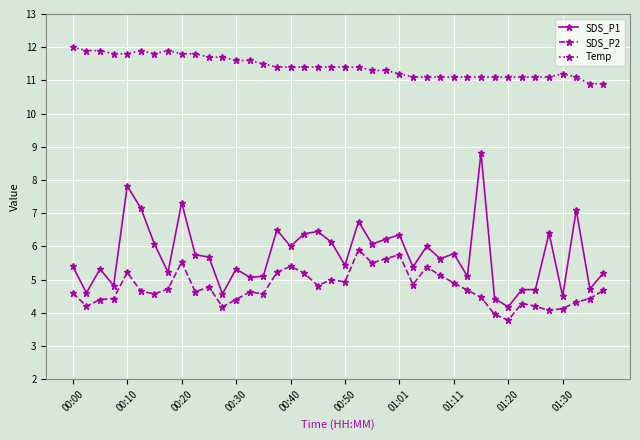

Which series has the largest range (max minus min)?

SDS_P1